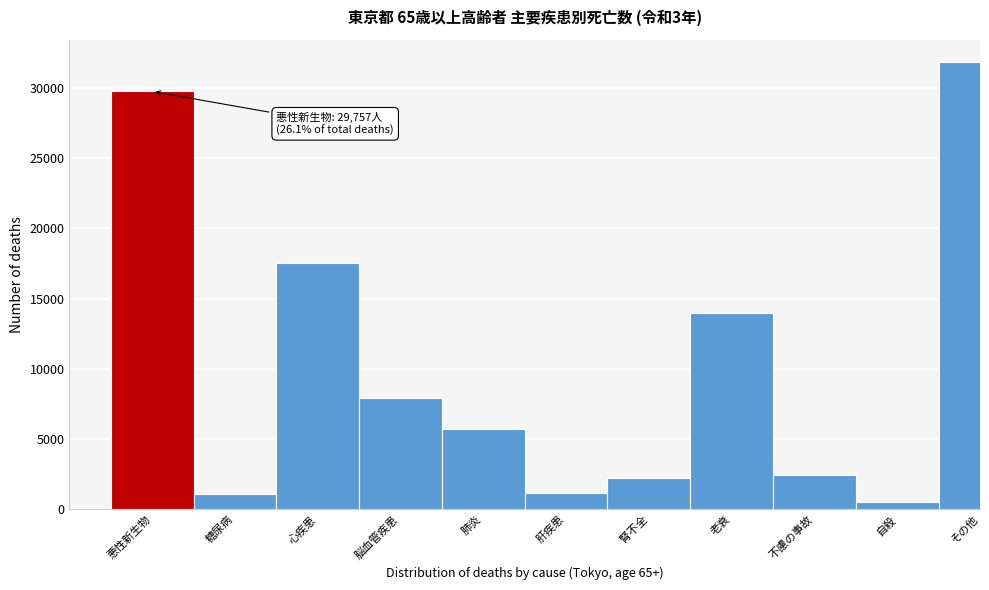

At which label is the value closest to 16173?

心疾患